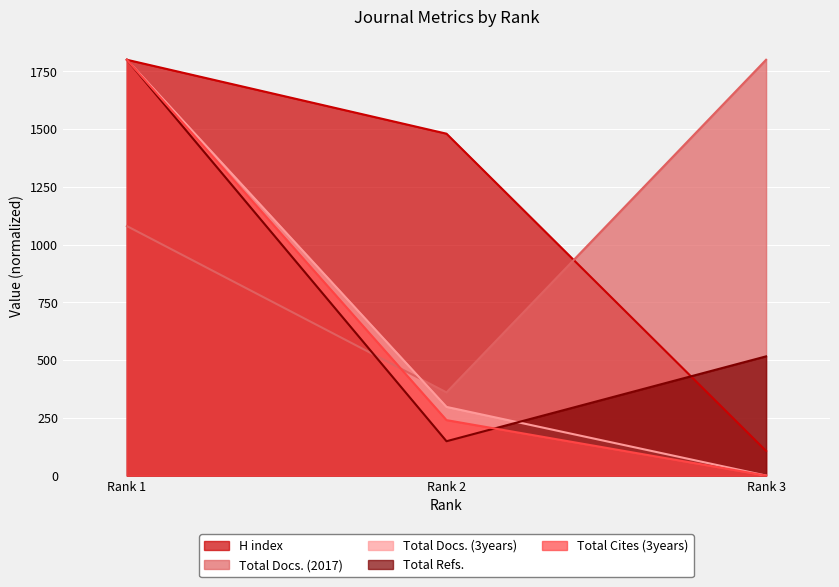

Reading left to right, extract all data points from this chart.

H index: 1800.0	1480.0	106.7
Total Docs. (2017): 1080.0	360.0	1800.0
Total Docs. (3years): 1800.0	297.2	0.0
Total Refs.: 1800.0	148.7	516.0
Total Cites (3years): 1800.0	240.0	0.0